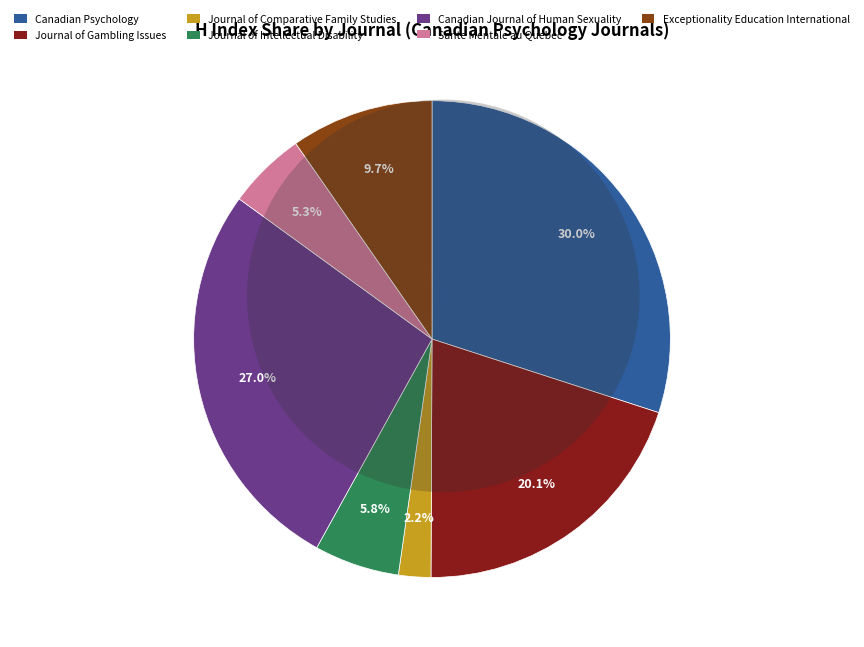

Do Journal of Gambling Issues and Sante Mentale au Quebec together represent more than half of the pie?

No